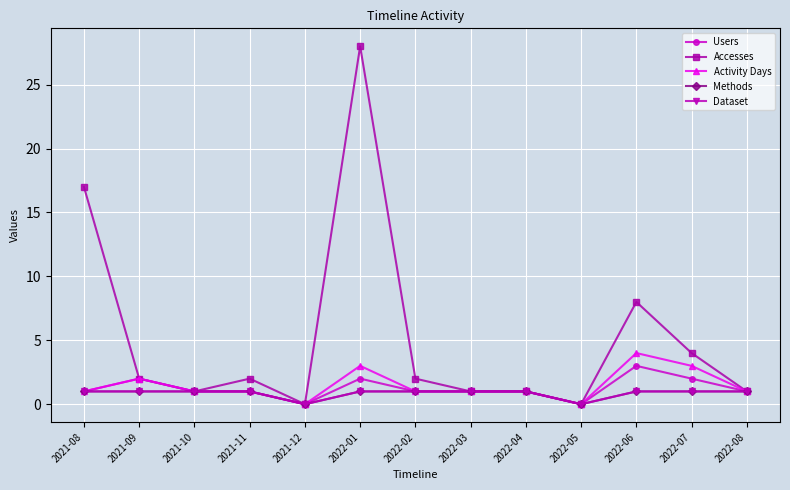

Which label corresponds to the largest value in the chart?

2022-01